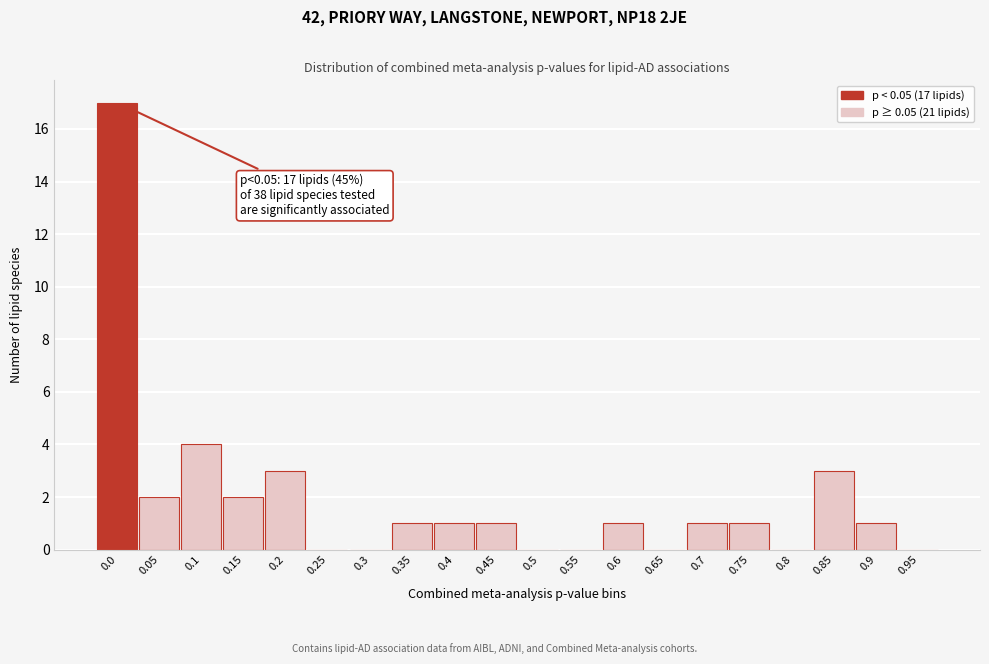

Reading right to left, list all the values displayed in this chart.

0.95=0	0.9=1	0.85=3	0.8=0	0.75=1	0.7=1	0.65=0	0.6=1	0.55=0	0.5=0	0.45=1	0.4=1	0.35=1	0.3=0	0.25=0	0.2=3	0.15=2	0.1=4	0.05=2	0.0=17